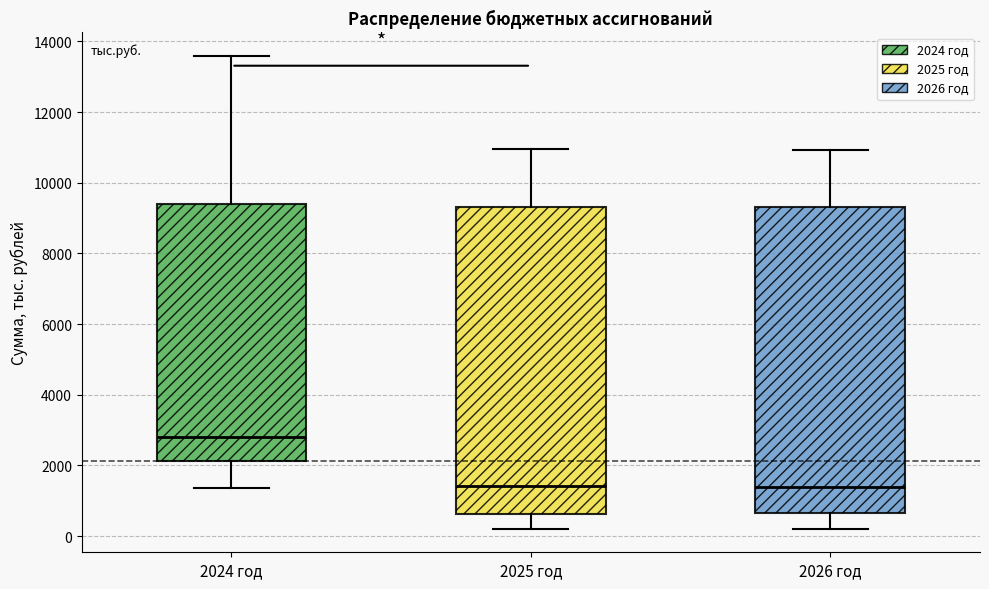

Where does the median line of the box for 2024 год sit on the y-axis? The values are not printed on the chart, so give them approximately, as read against the axis.

2800